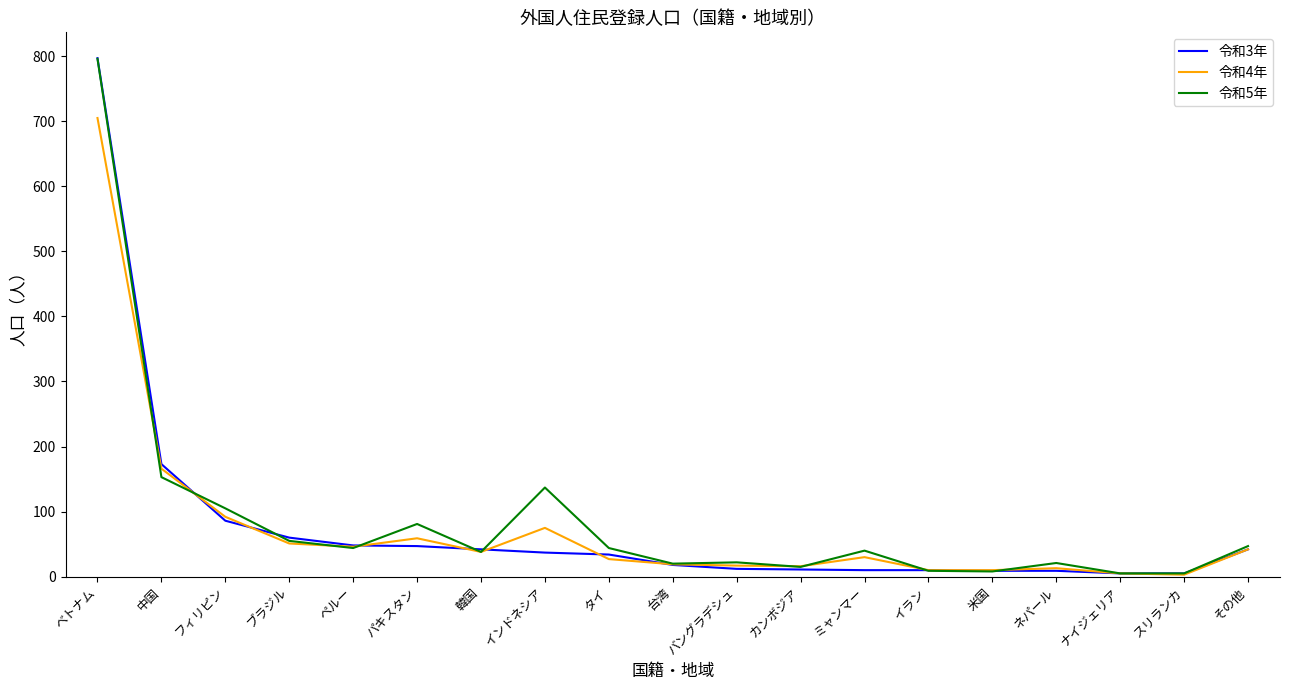

Does the chart display data point markers on the line(s)?

No